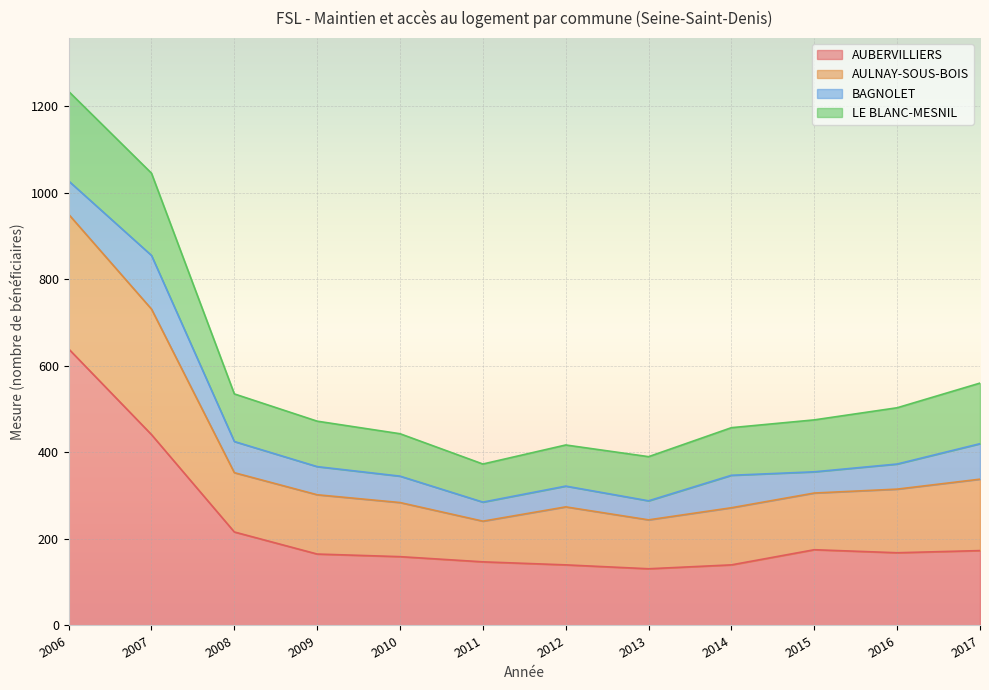

What is the value of the AUBERVILLIERS point at the 3rd from the left?

216